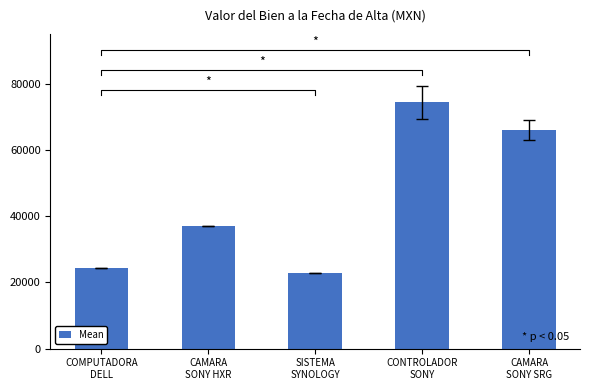

Reading left to right, extract all data points from this chart.

24389.0	37057.4	22840.4	74354.8	66107.2